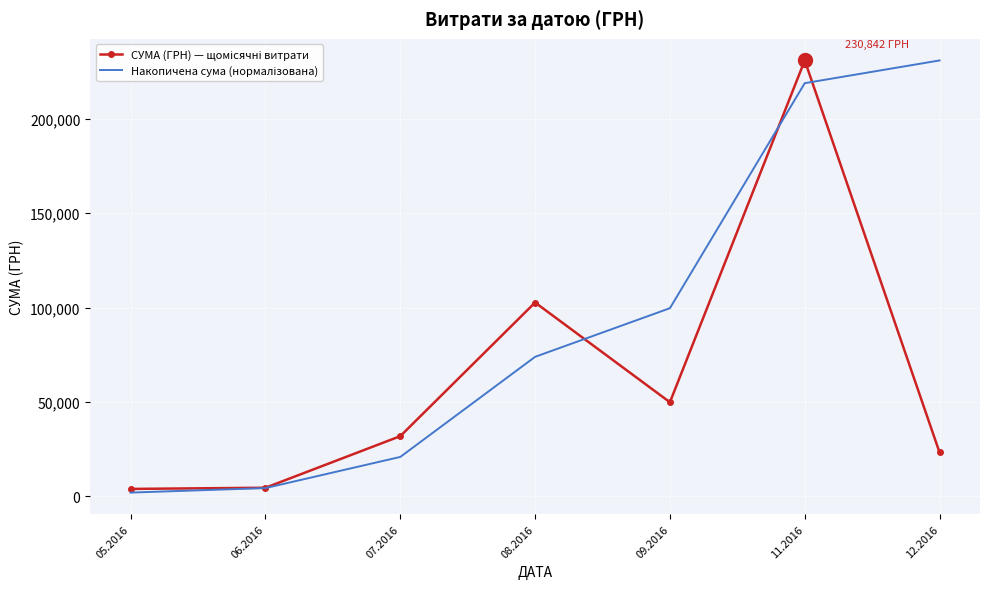

What position from the left is 09.2016?

5